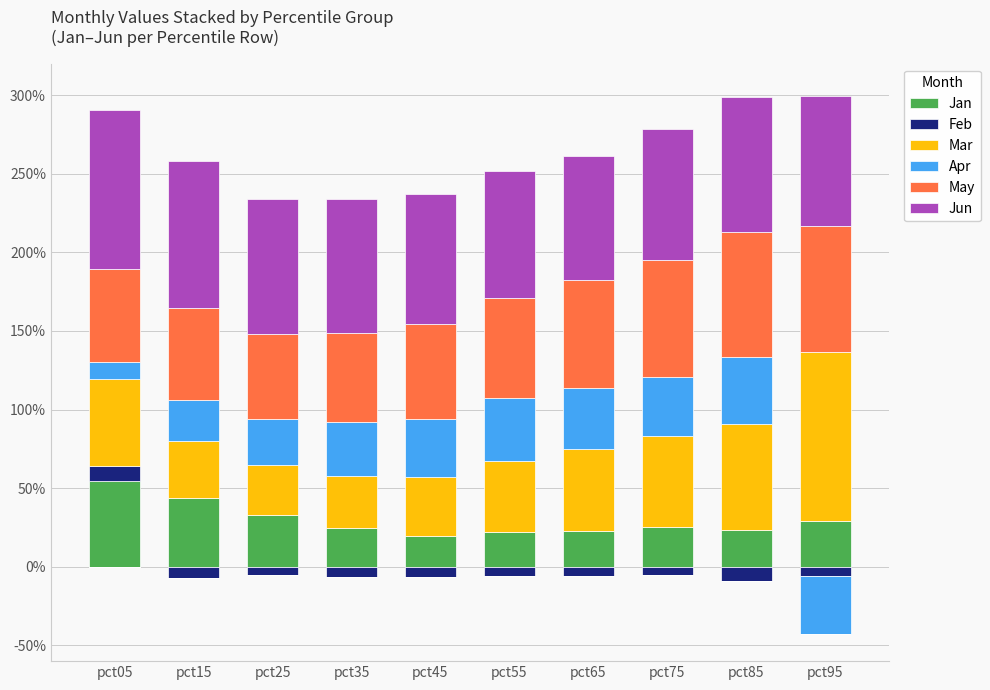

List the labels in order of Jan value, smallest first.

pct45, pct55, pct65, pct85, pct35, pct75, pct95, pct25, pct15, pct05